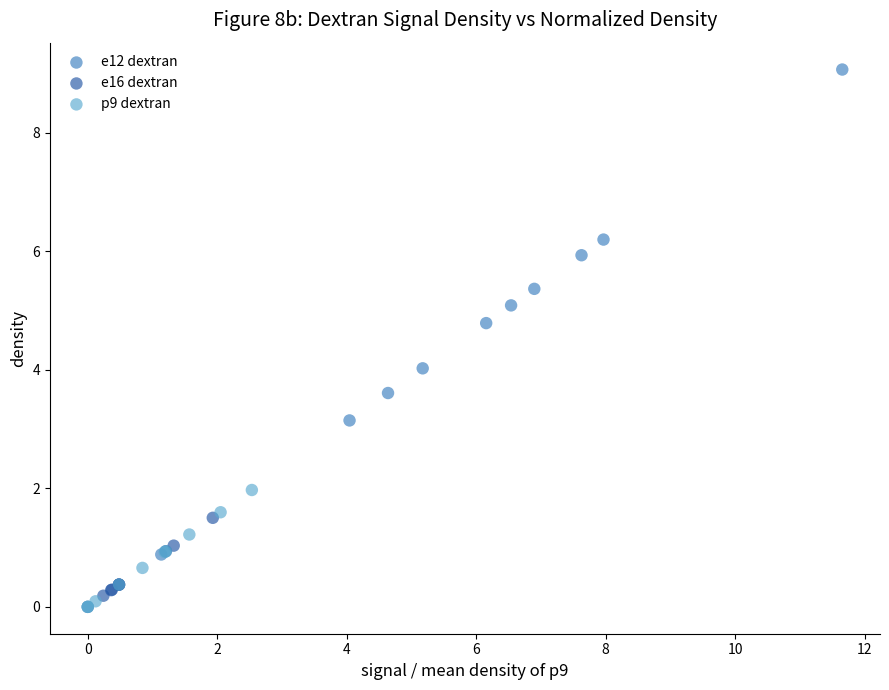

Which series reaches the maximum Y coordinate?

e12 dextran